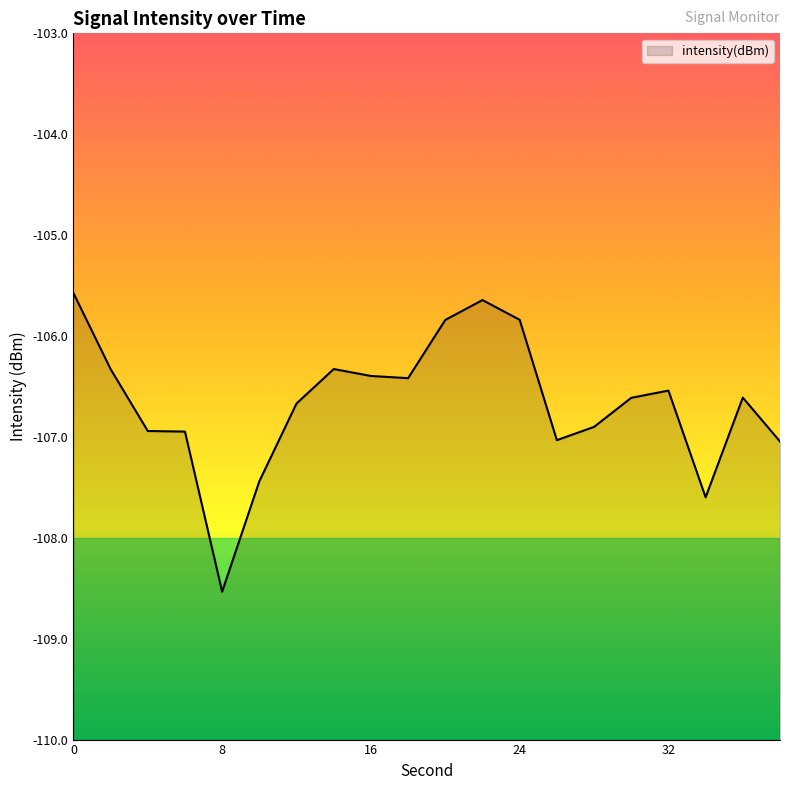

What is the average value?

-106.7